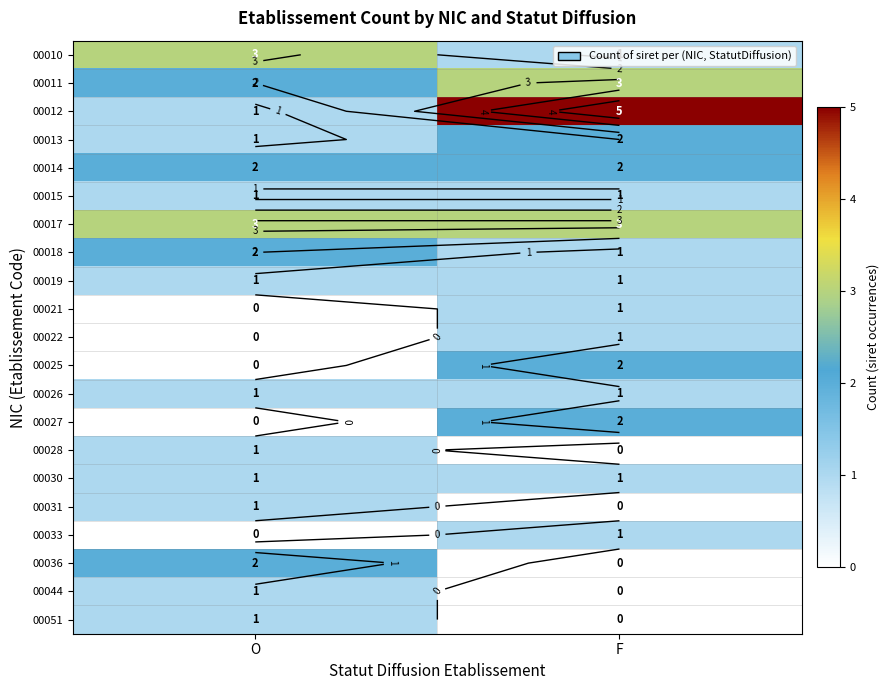

What is the greatest value displayed?

5